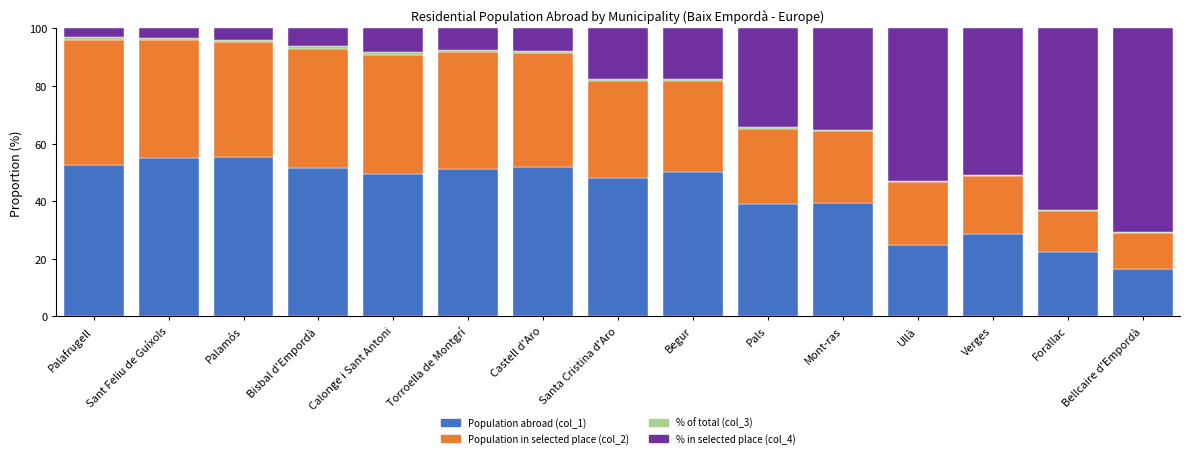

The value of Population abroad (col_1) at Castell d'Aro is 79.1. True or false?

False